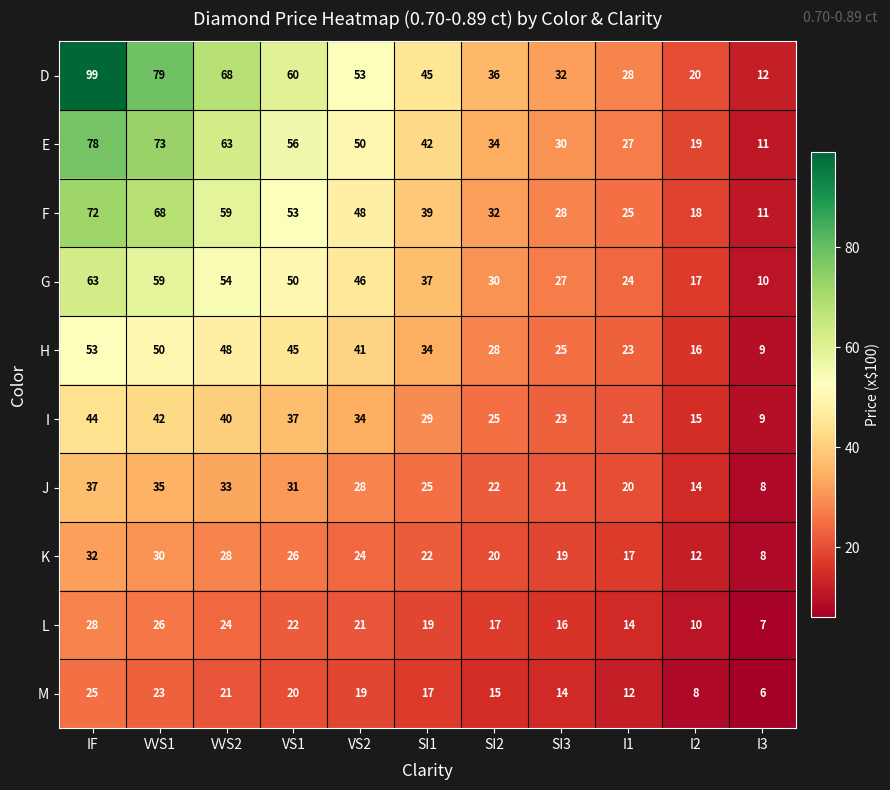

Which series changed the most between SI1 and I3?

D